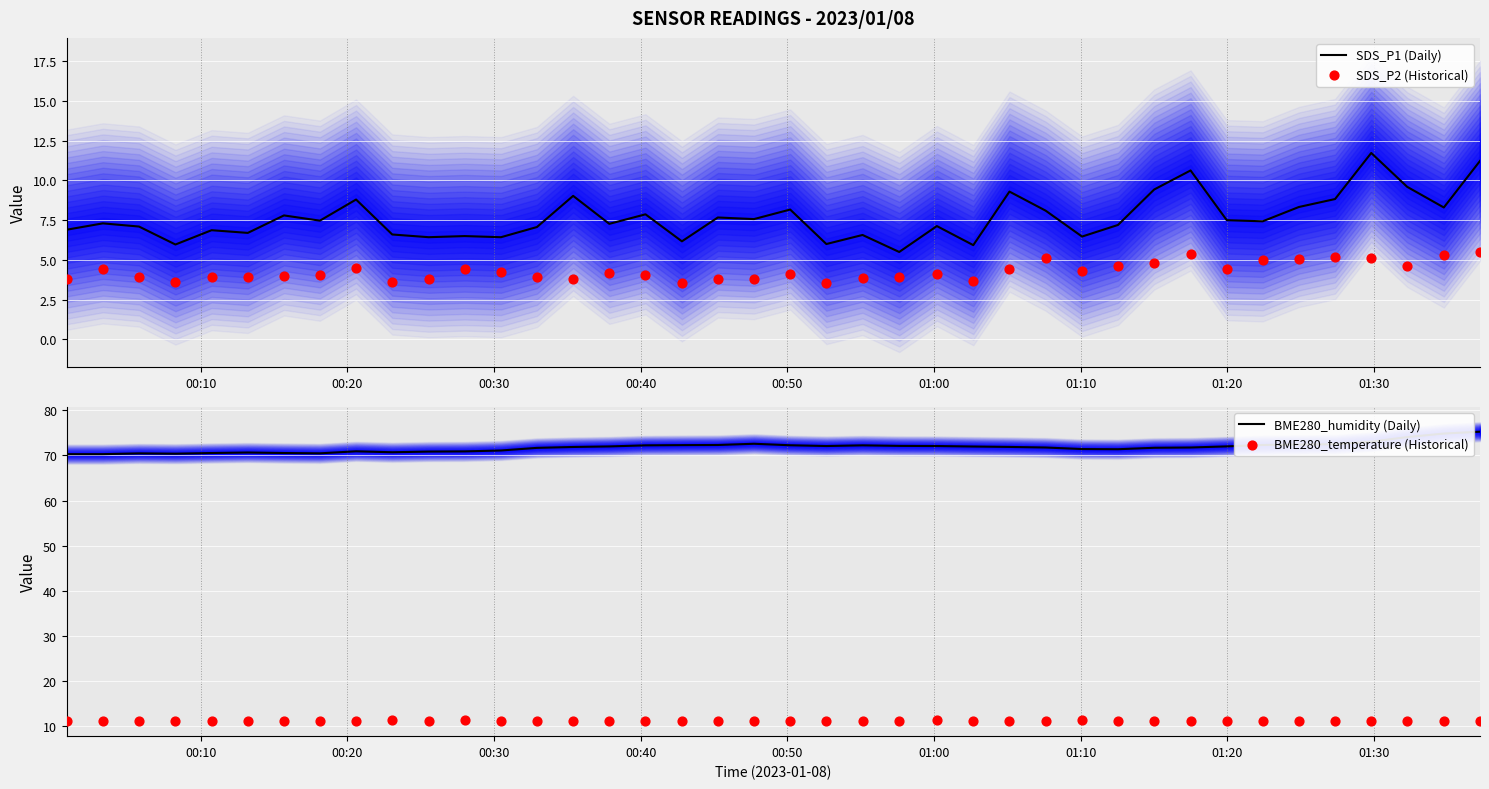

Which series has the widest spread of Y values?

SDS_P1 (Daily)